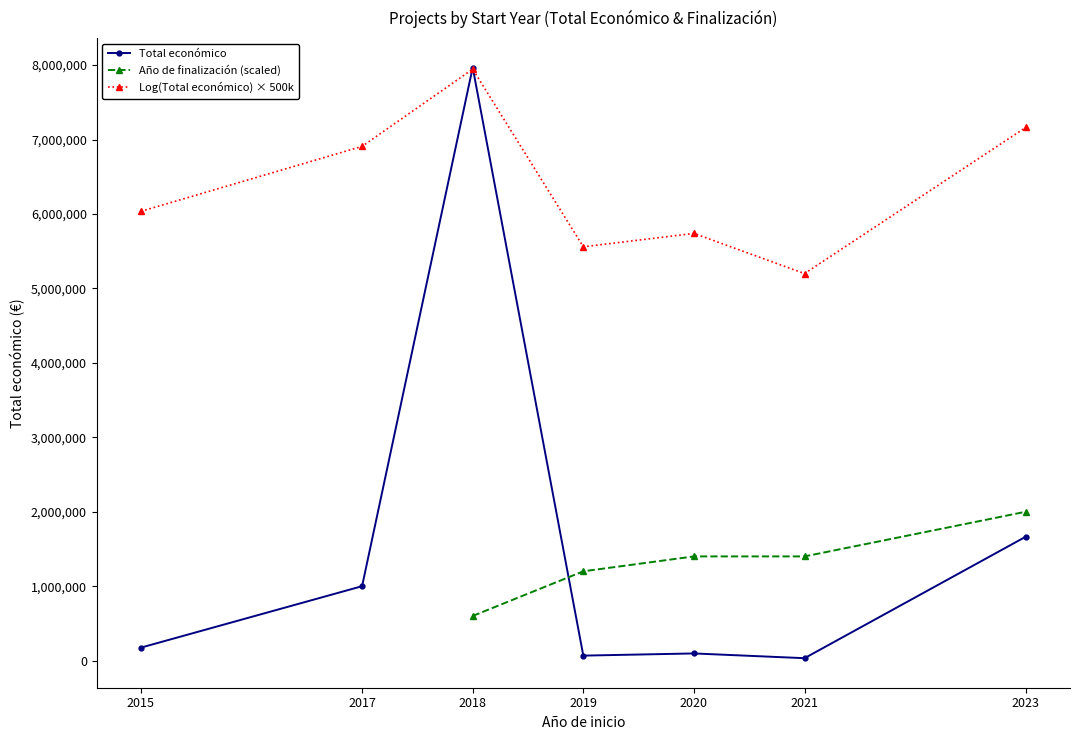

Does the chart have visible grid lines?

No